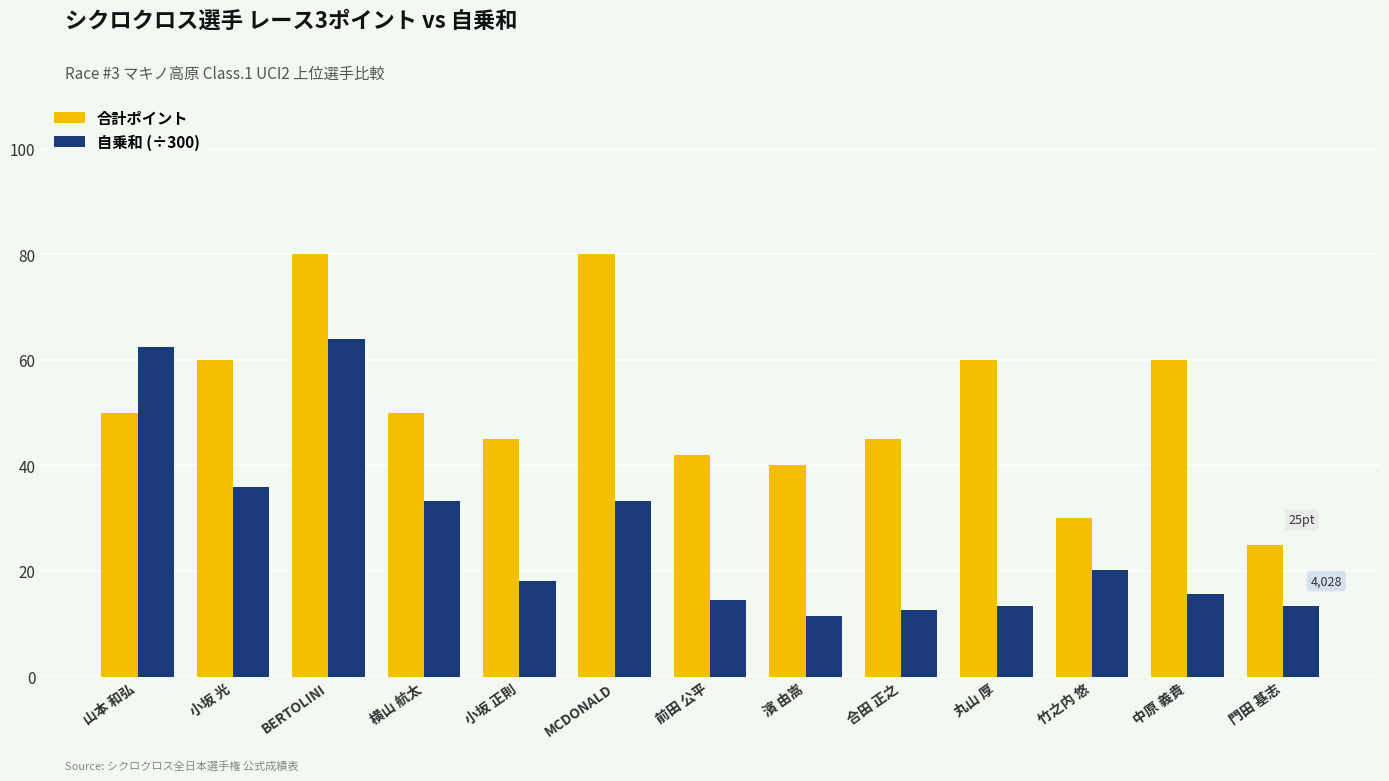

The 自乗和 (÷300) series shows 62.4 at 山本 和弘. True or false?

True